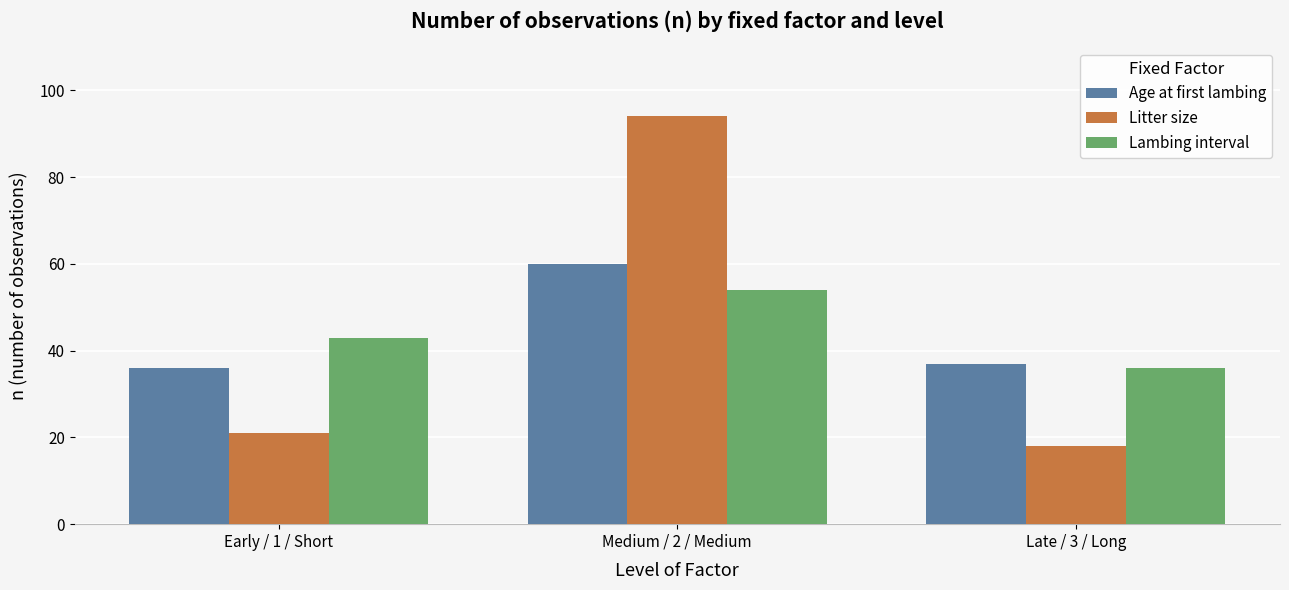

What is the minimum value for Lambing interval?

36